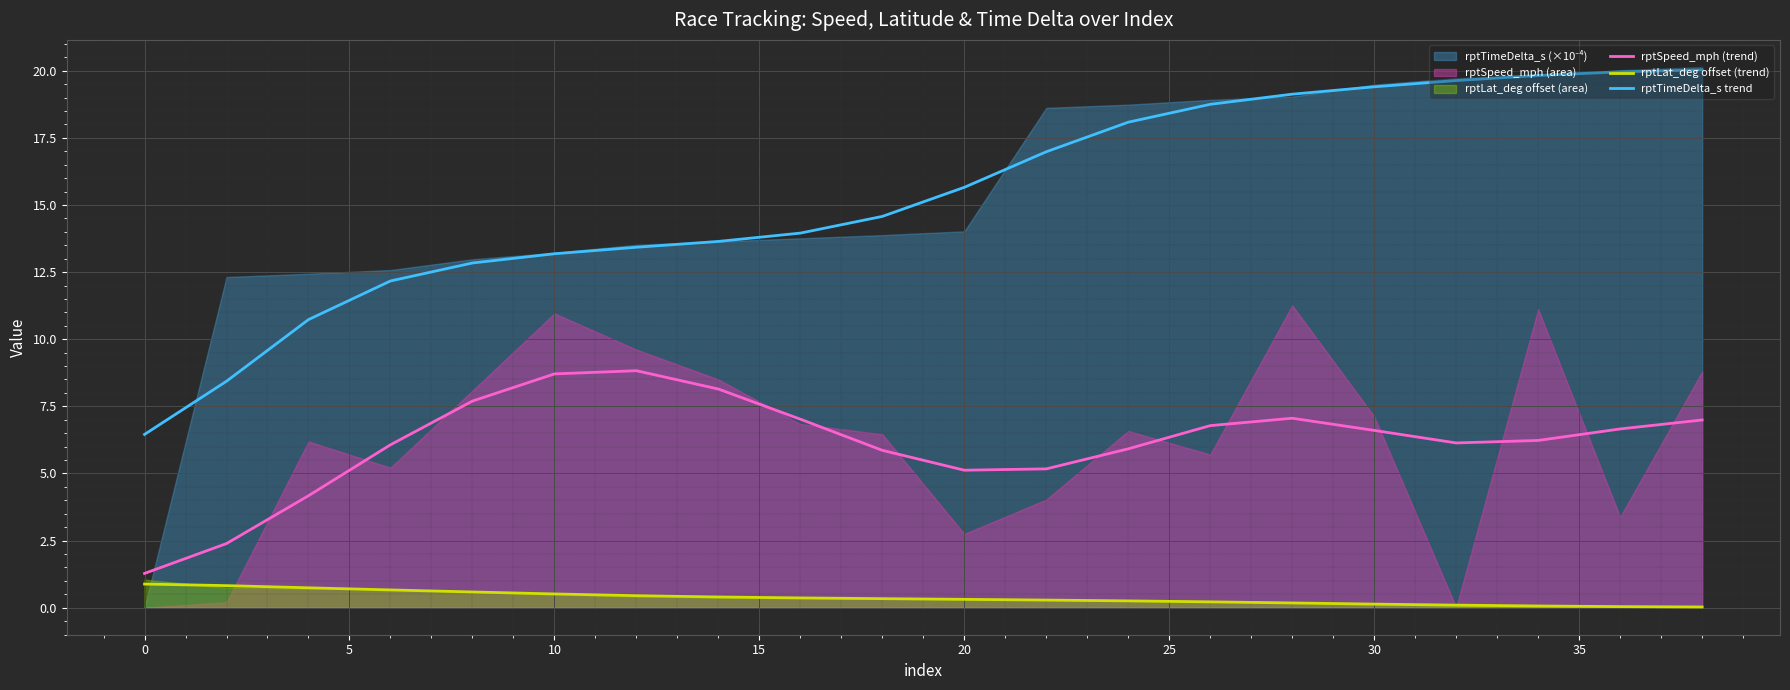

Where does the rptTimeDelta_s trend series first go above 15?

20